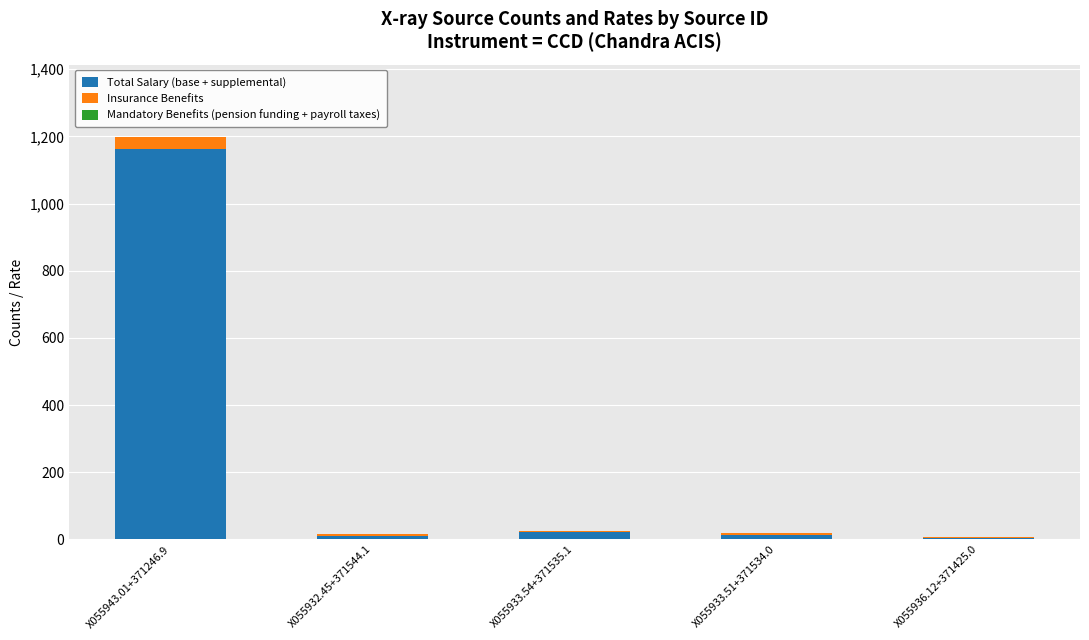

True or false: Total Salary (base + supplemental) has a value of 1163.0 at X055943.01+371246.9.

True